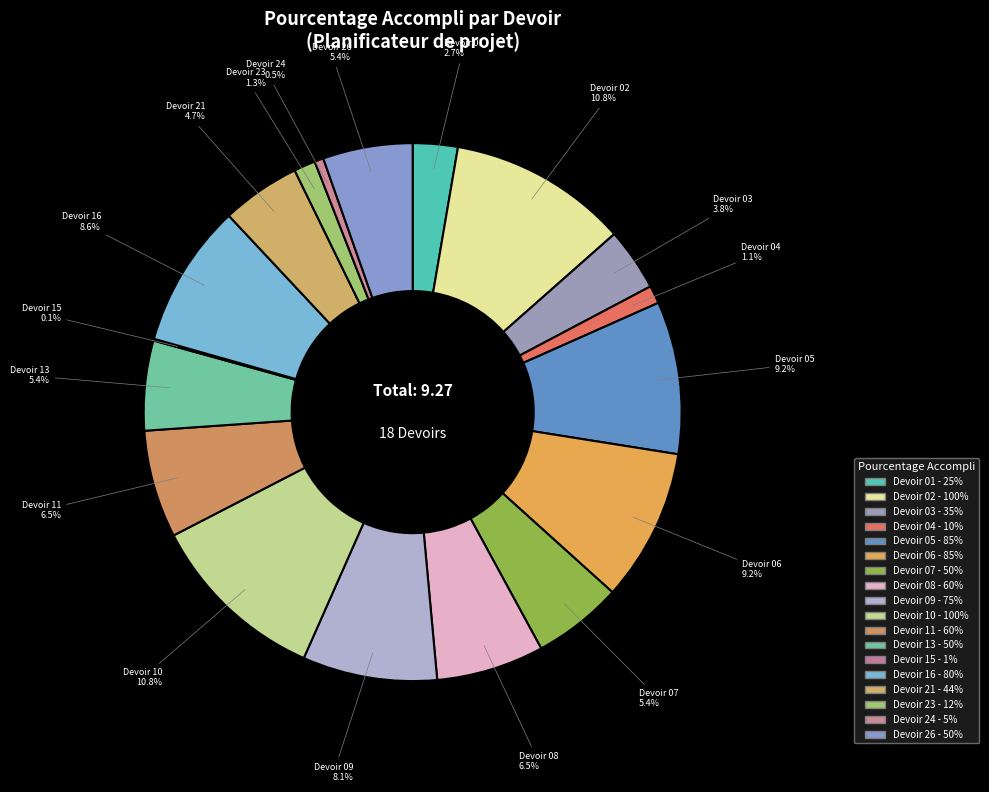

Between Devoir 05 and Devoir 26, which is larger?

Devoir 05